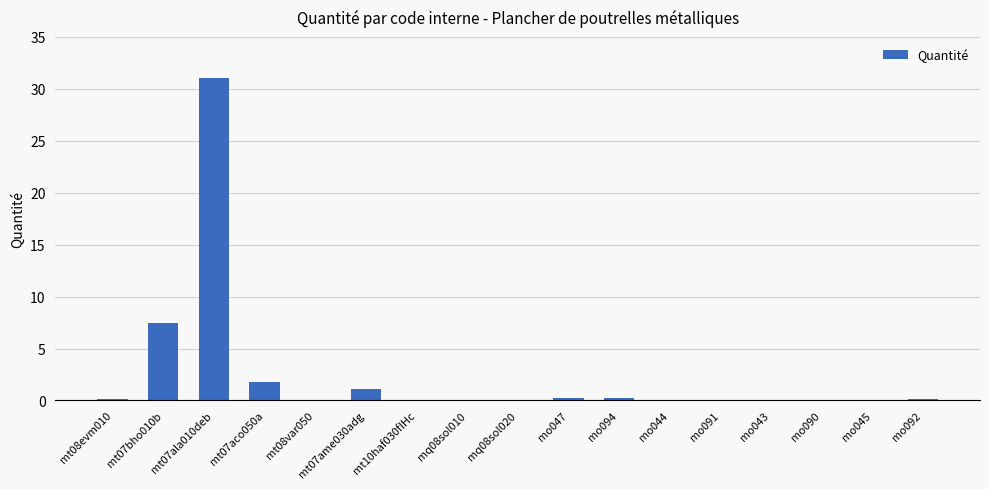

What is the sum of all values?

42.5